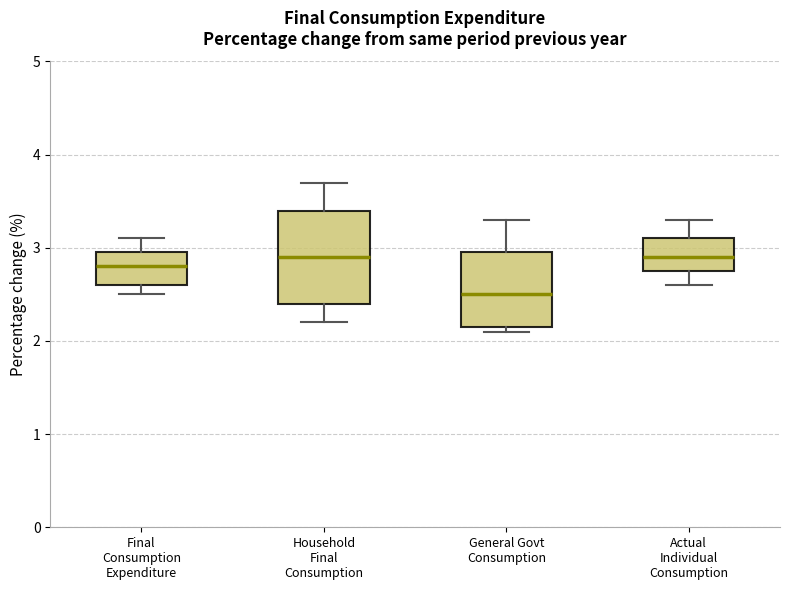

Which box's median line is the lowest?

General Govt Consumption